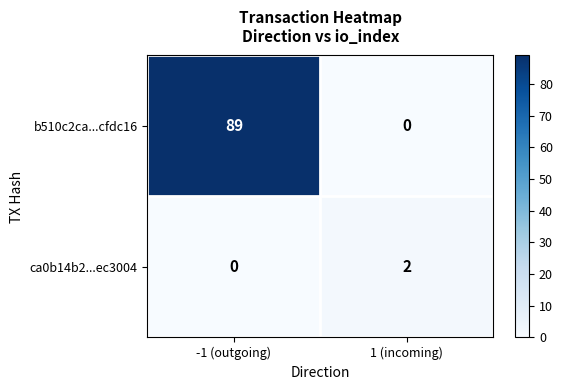

Where is ca0b14b2...ec3004 nearest to the value 1?

-1 (outgoing)